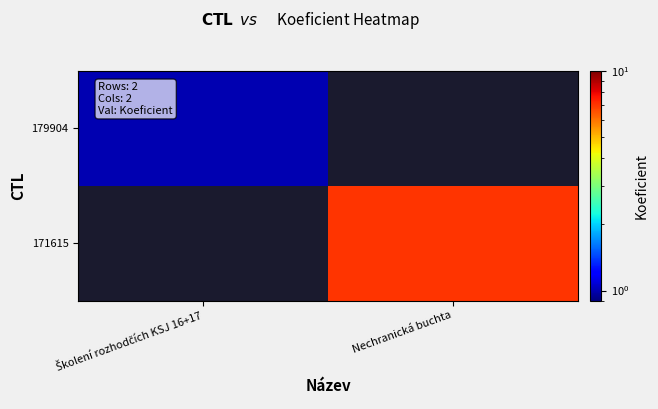

Is the value of 171615 at Nechranická buchta greater than the value of 179904 at Nechranická buchta?

No